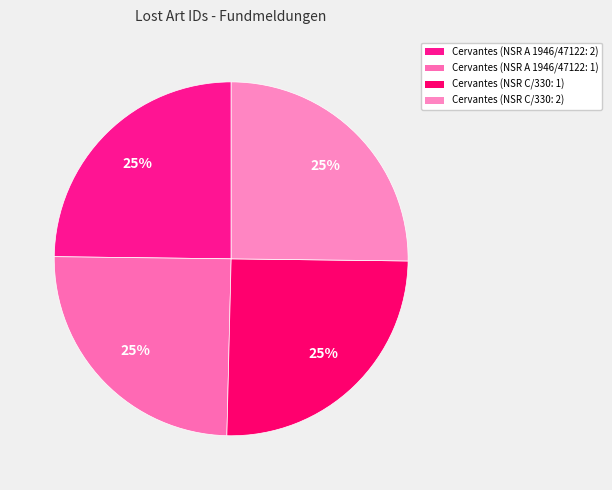

To the nearest percent, what is the combined percentage of Cervantes (NSR C/330: 1) and Cervantes (NSR A 1946/47122: 2)?

50%